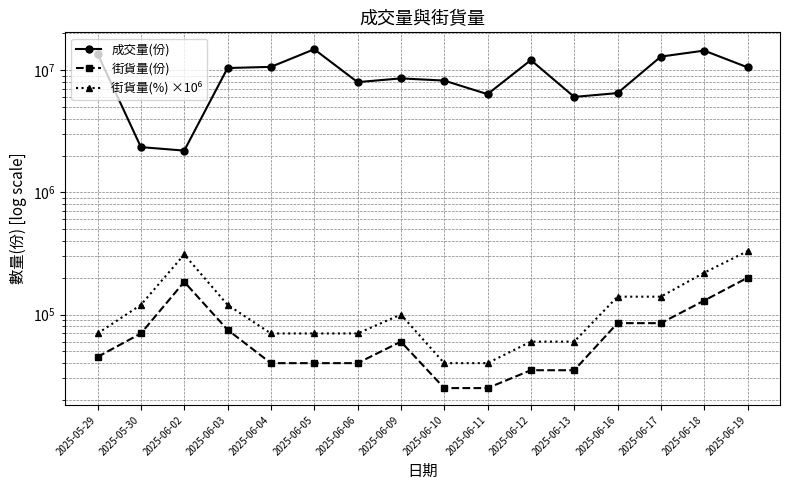

List the series in order of their peak value, lowest first.

街貨量(份), 街貨量(%) ×10⁶, 成交量(份)